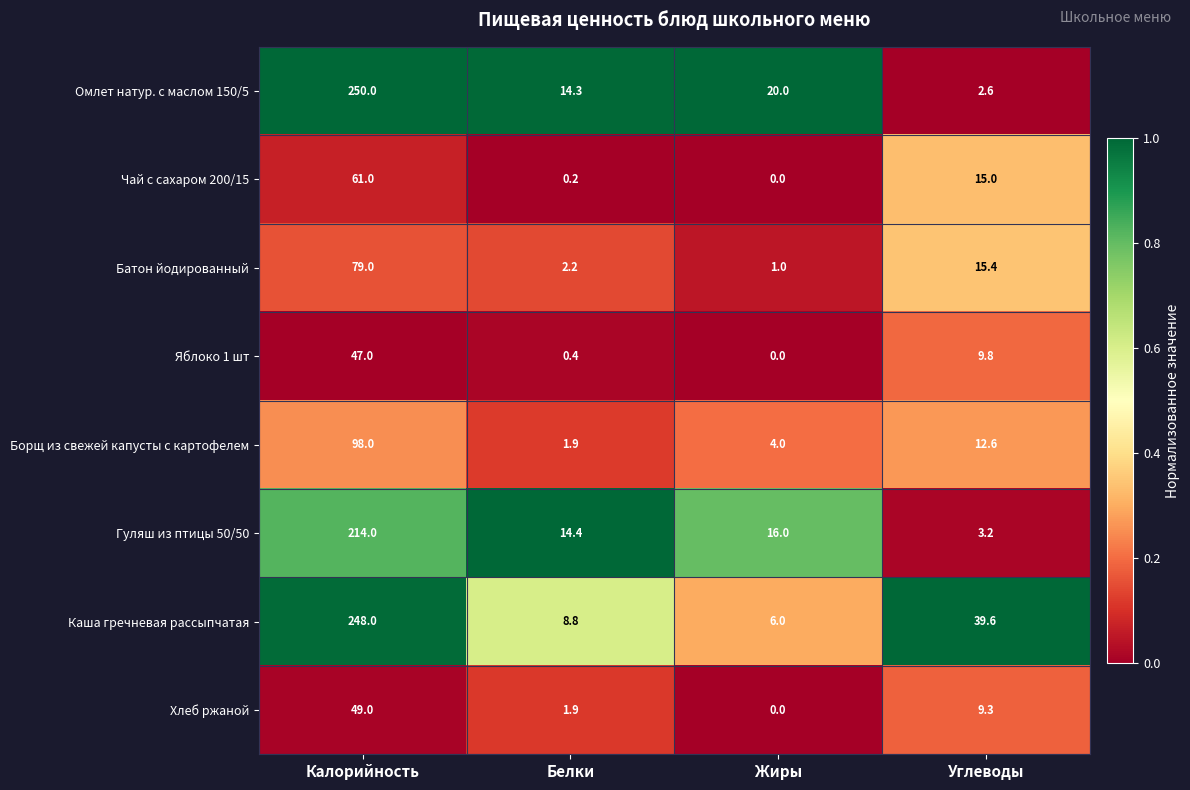

Between Белки and Углеводы, which series saw the biggest shift?

Каша гречневая рассыпчатая